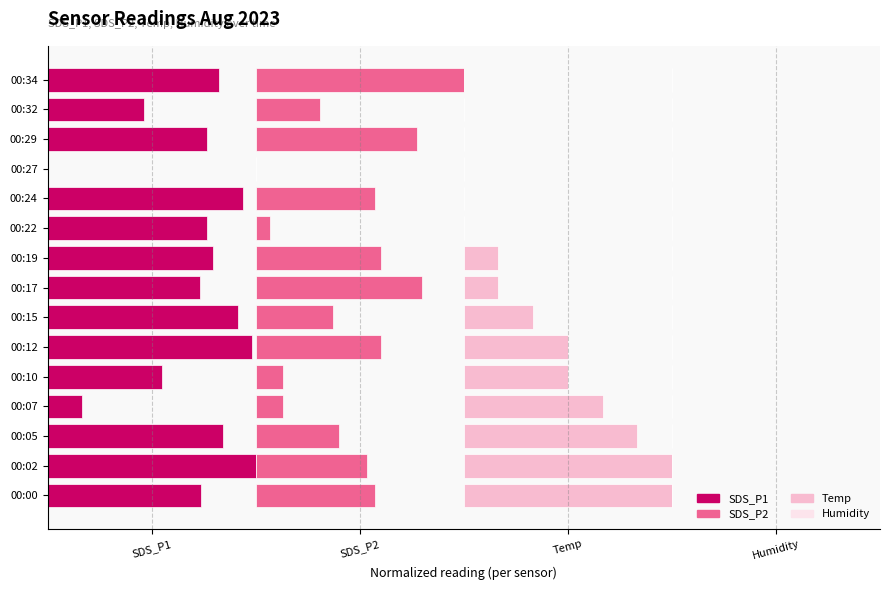

The Temp series shows 0.2 at 00:10. True or false?

False